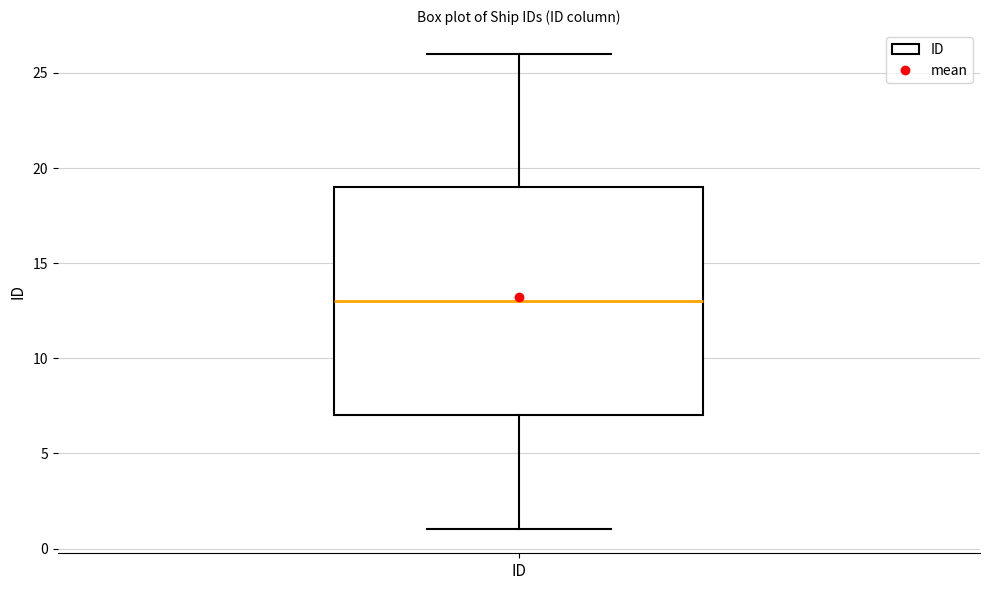

Transcribe this box plot: give where the median line is, the range the box spans, and where the two whiskers end, as read against the y-axis. The values are not printed on the chart, so give them approximately, as read against the axis.

median 13, box 7 to 19, whiskers 1 to 26